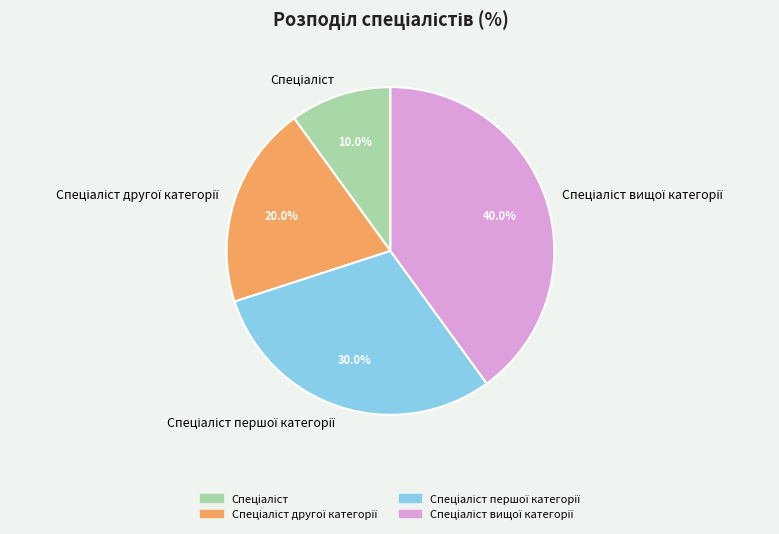

How many segments does this pie chart have?

4